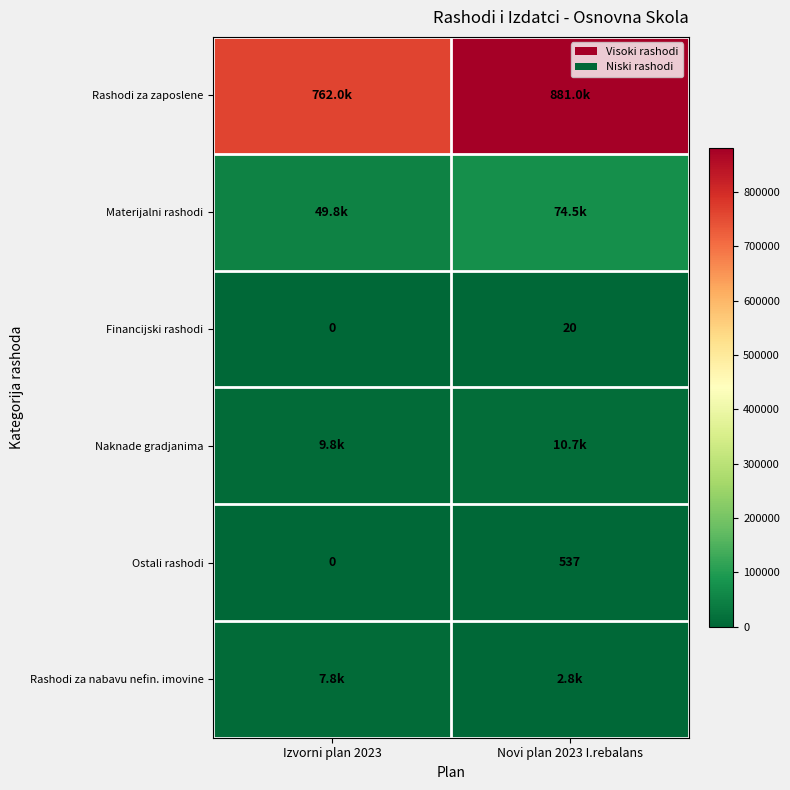

Where does the Materijalni rashodi series first go above 74538?

Novi plan 2023 I.rebalans